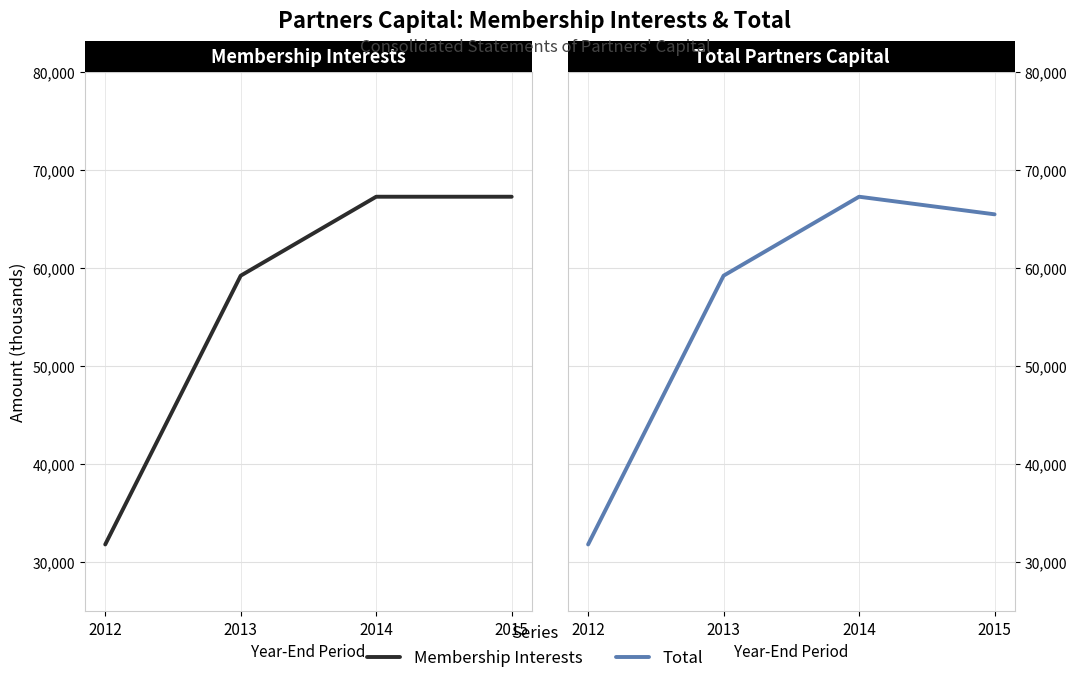

How many lines are shown in the chart?

2